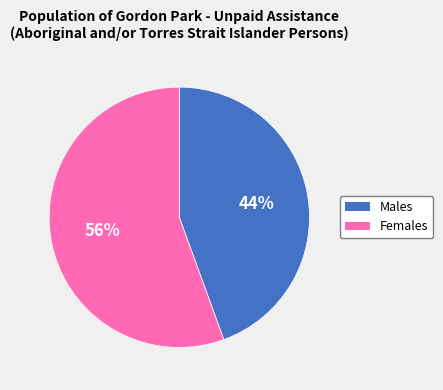

The Males slice represents 44% of the pie. True or false?

True